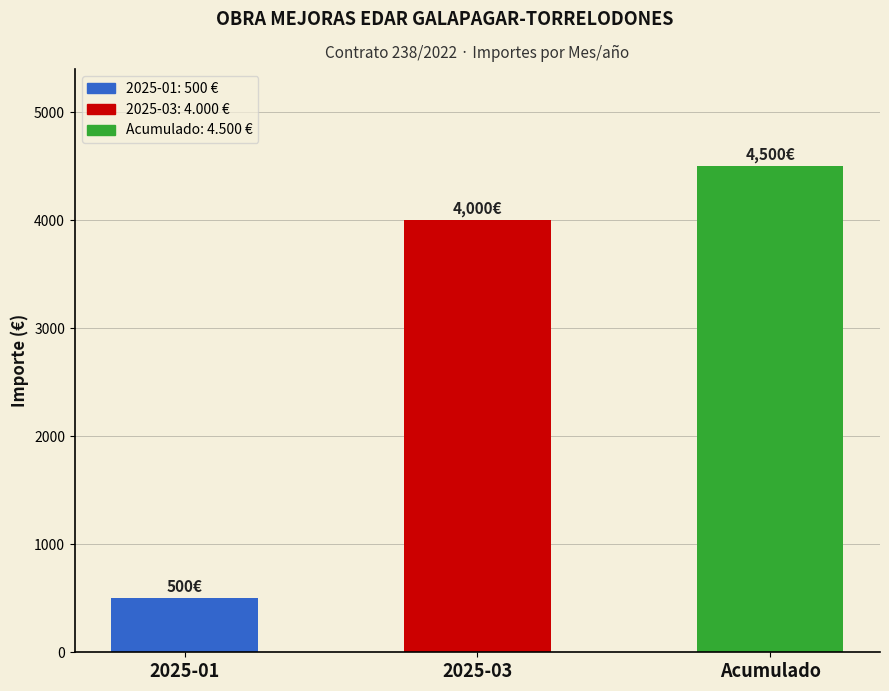

What is the difference between the maximum and minimum values?

4000